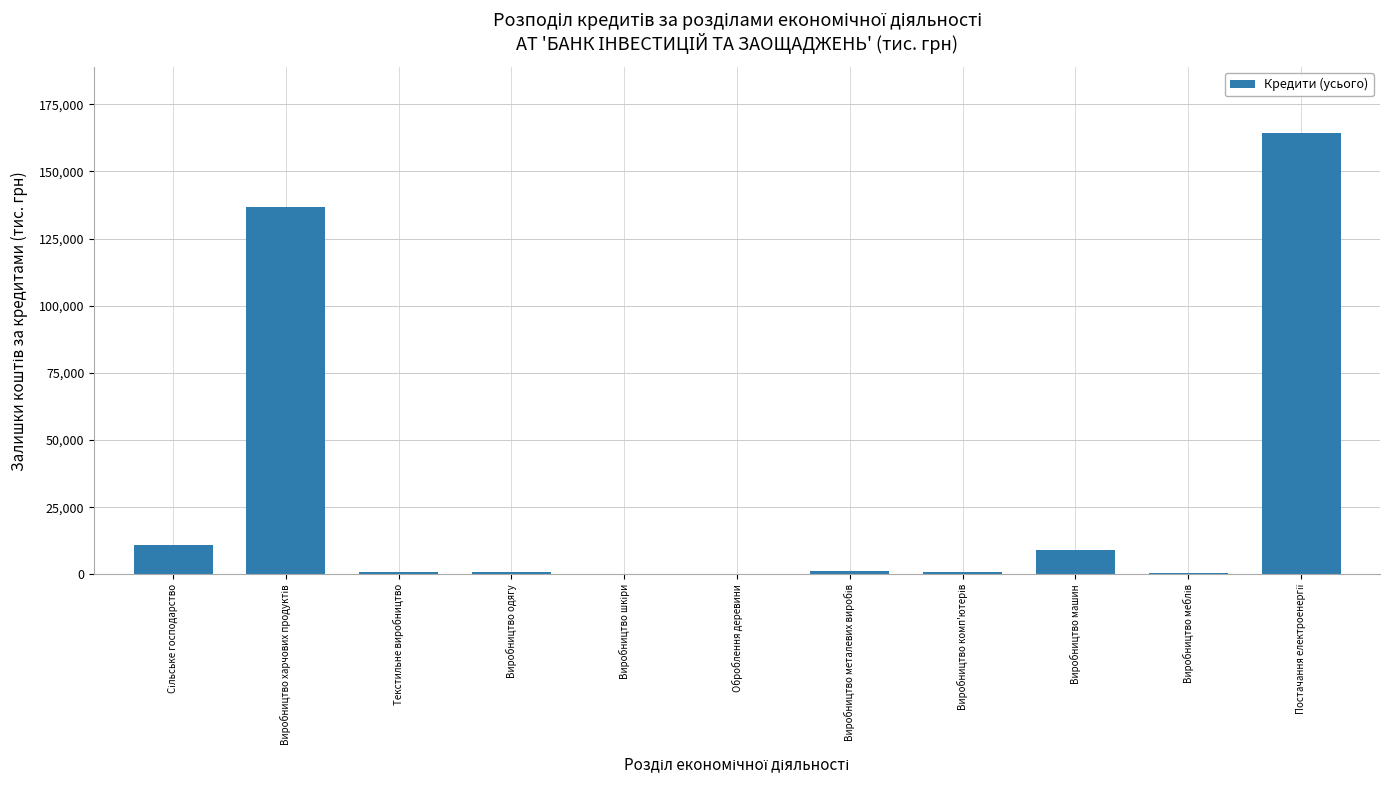

Is it true that the value at Оброблення деревини is 142.7?

True